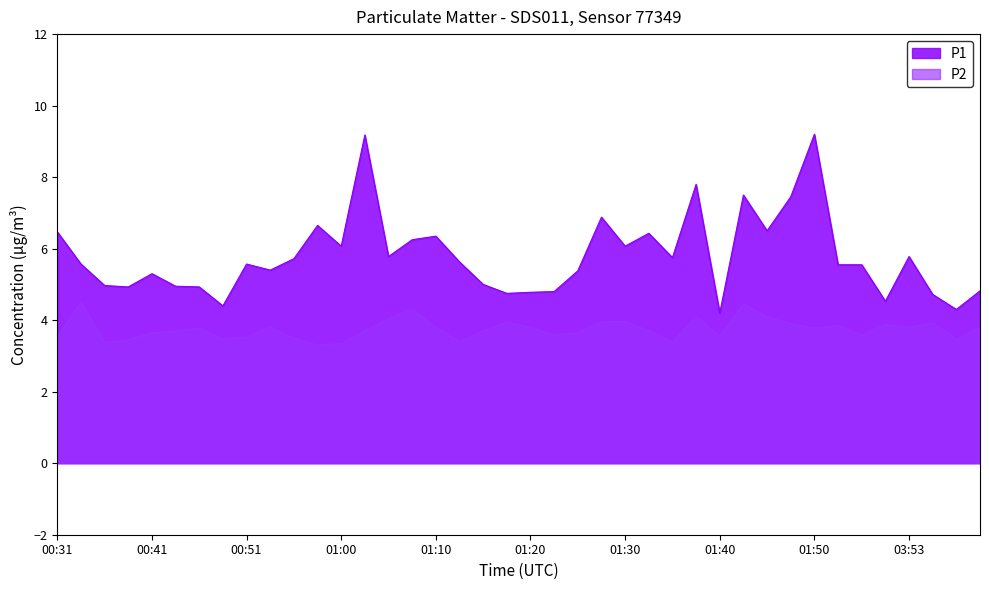

How many lines are shown in the chart?

2